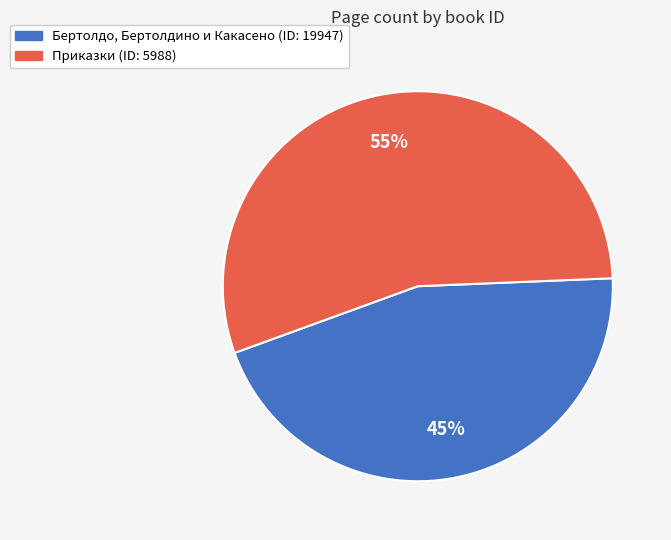

To the nearest percent, what is the average slice percentage?

50%